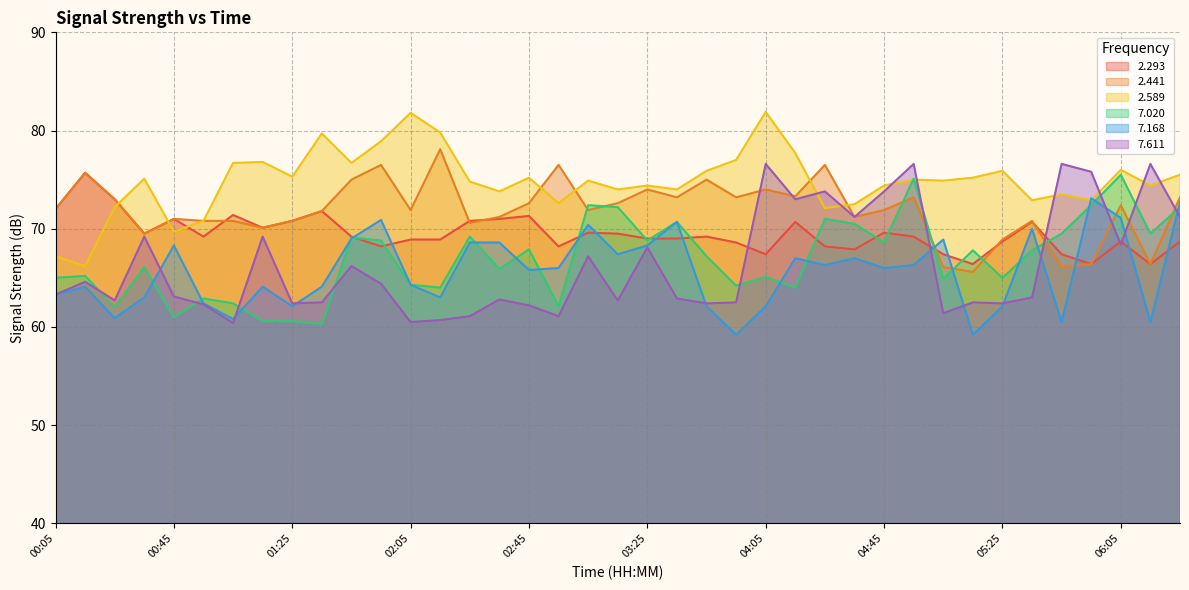

Rank the categories by 7.168 value from highest to lowest.

05:55, 06:25, 06:05, 01:55, 03:35, 03:05, 05:35, 01:45, 05:05, 02:25, 02:35, 00:45, 03:25, 03:15, 04:15, 04:35, 04:25, 04:55, 02:55, 04:45, 02:45, 02:05, 00:15, 01:15, 01:35, 00:05, 00:35, 02:15, 00:55, 01:25, 03:45, 04:05, 05:25, 00:25, 01:05, 05:45, 06:15, 03:55, 05:15